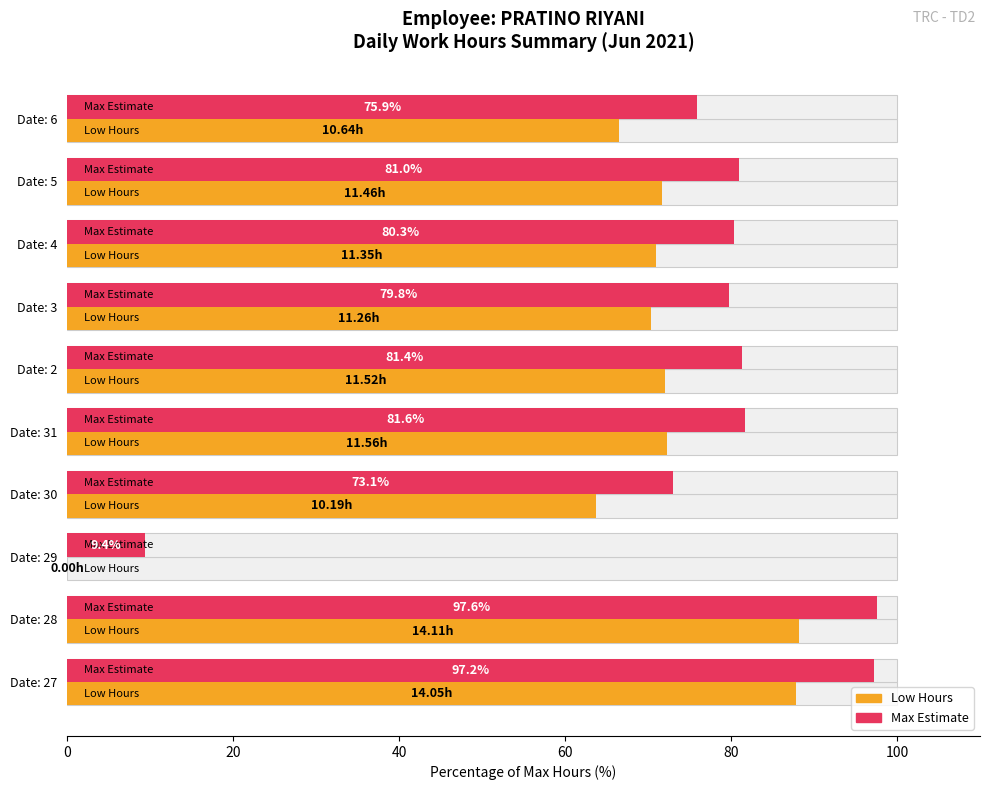

What is the difference between the maximum and second lowest values in the Low Hours series?

24.5